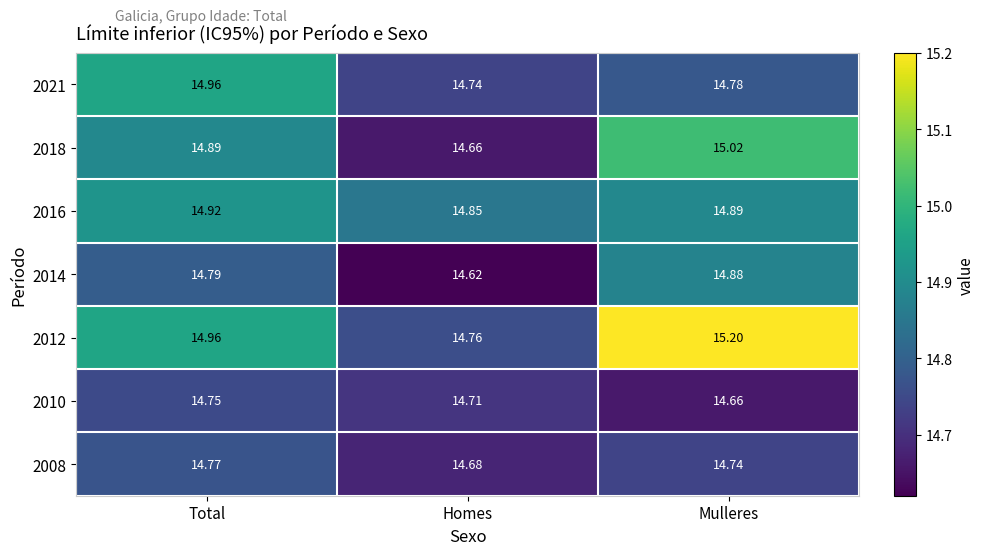

List the series in order of their peak value, highest first.

2012, 2018, 2021, 2016, 2014, 2008, 2010